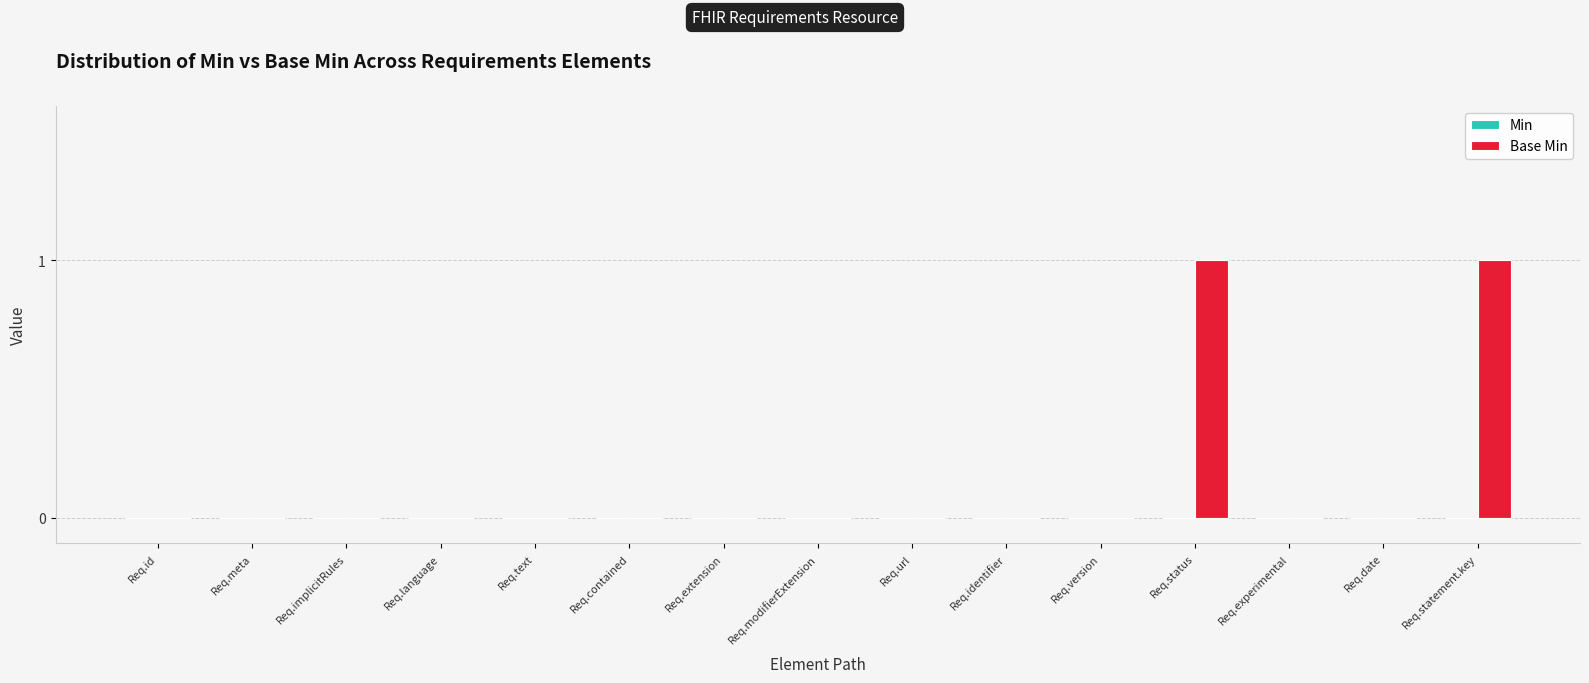

Reading left to right, what are all the values shown in this chart?

Req.id=0	Req.meta=0	Req.implicitRules=0	Req.language=0	Req.text=0	Req.contained=0	Req.extension=0	Req.modifierExtension=0	Req.url=0	Req.identifier=0	Req.version=0	Req.status=1	Req.experimental=0	Req.date=0	Req.statement.key=1